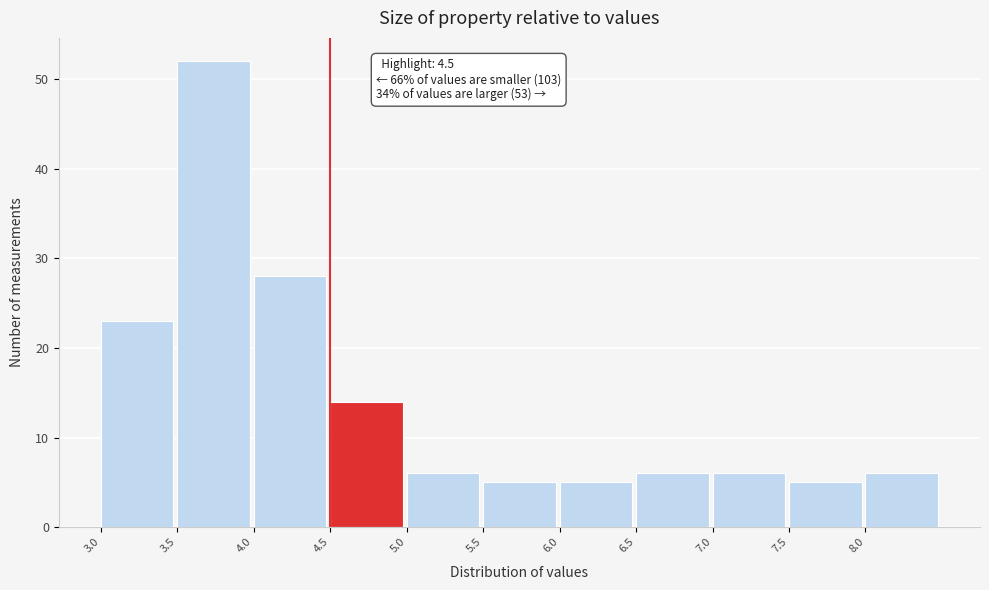

Which range on the x-axis has the tallest bar?

3.5 to 4.0